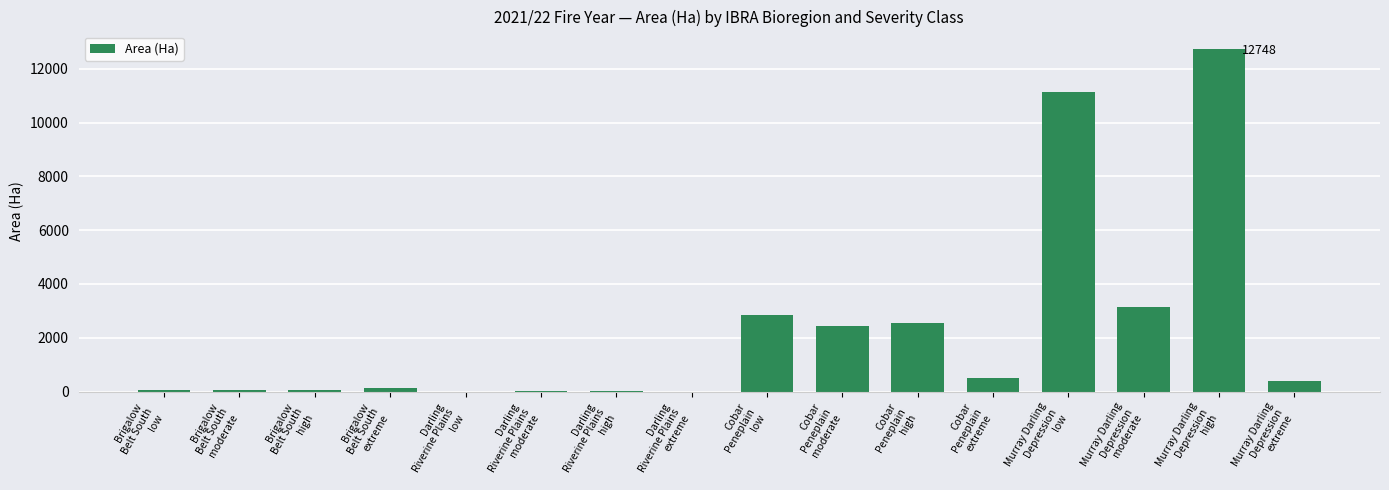

What is the maximum value shown in the chart?

12748.1